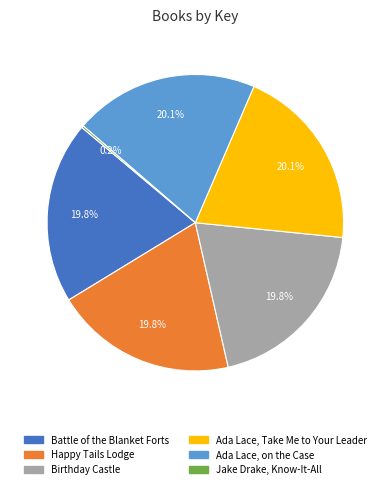

Do Ada Lace, Take Me to Your Leader and Birthday Castle together represent more than half of the pie?

No